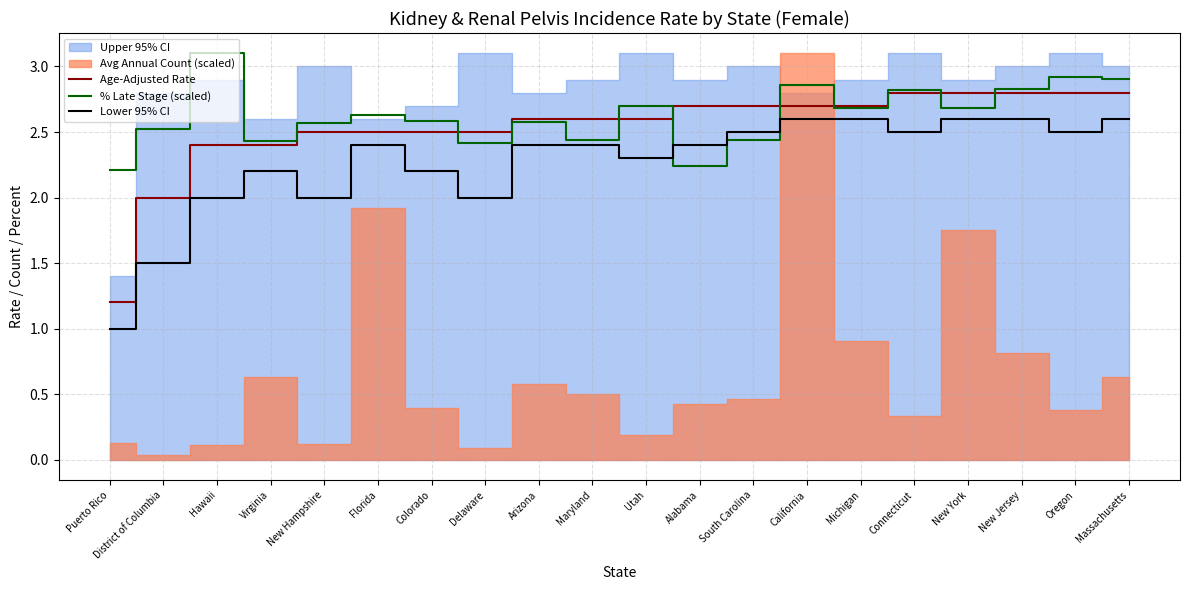

Does the chart have visible grid lines?

Yes